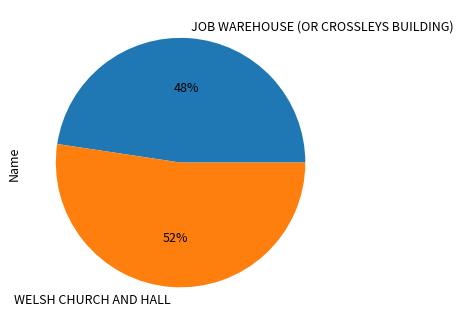

Do JOB WAREHOUSE (OR CROSSLEYS BUILDING) and WELSH CHURCH AND HALL together represent more than half of the pie?

Yes